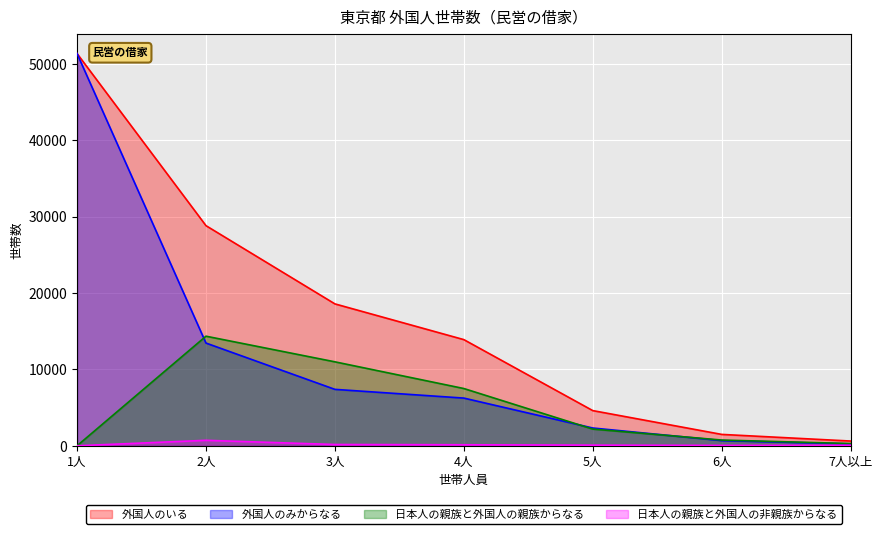

True or false: 日本人の親族と外国人の親族からなる and 日本人の親族と外国人の非親族からなる intersect in this chart.

False